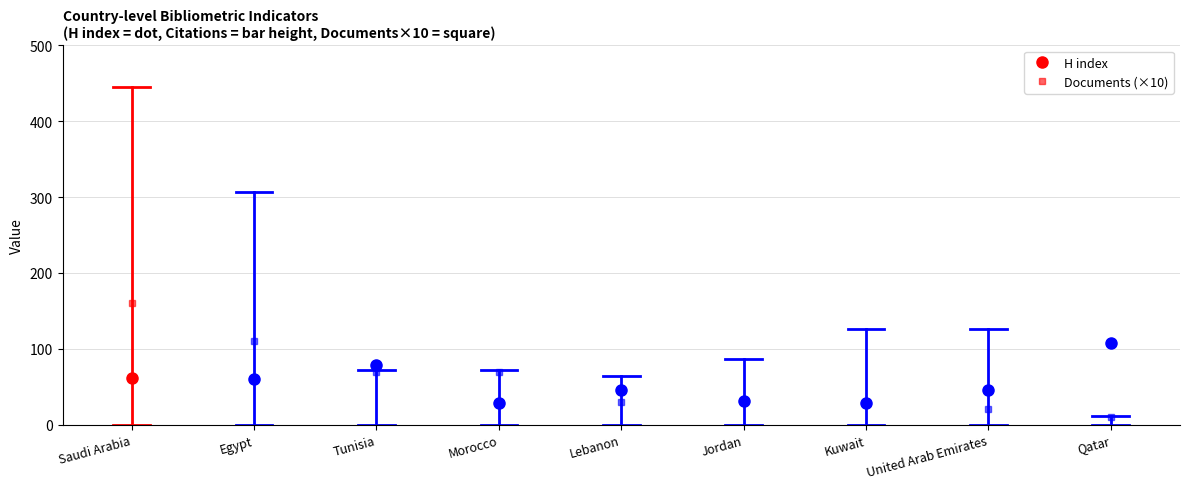

How many values in the Documents series exceed 3?

4